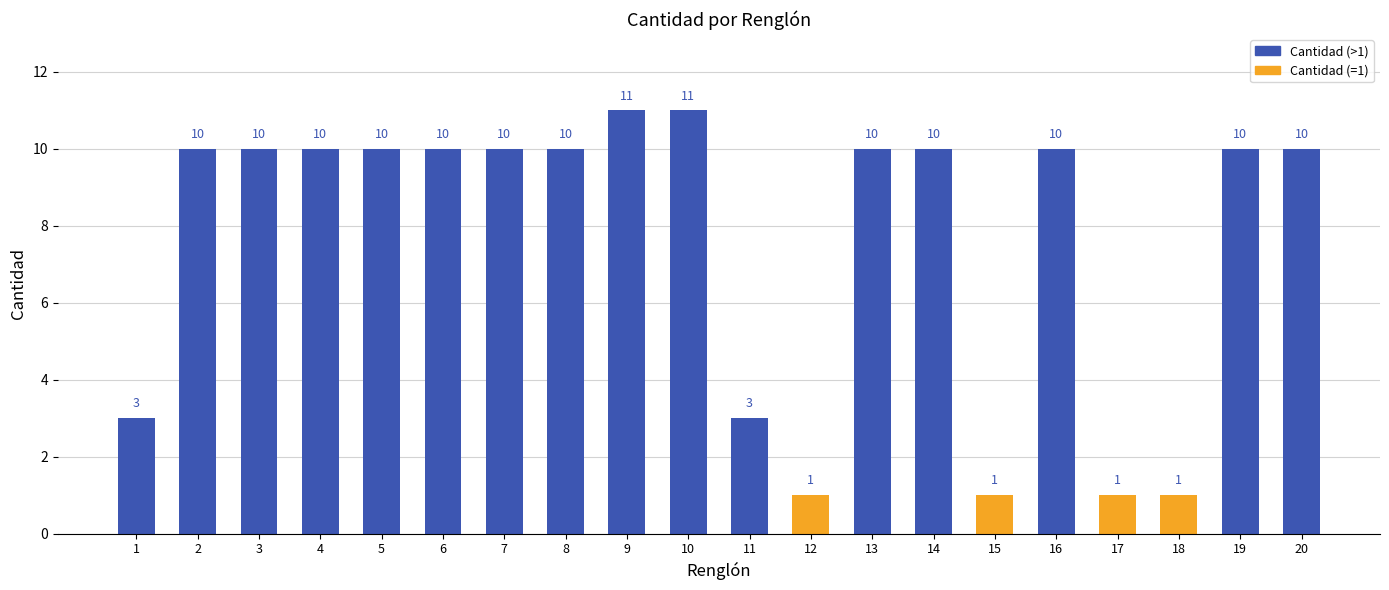

What is the value of the 2nd bar from the left?

10